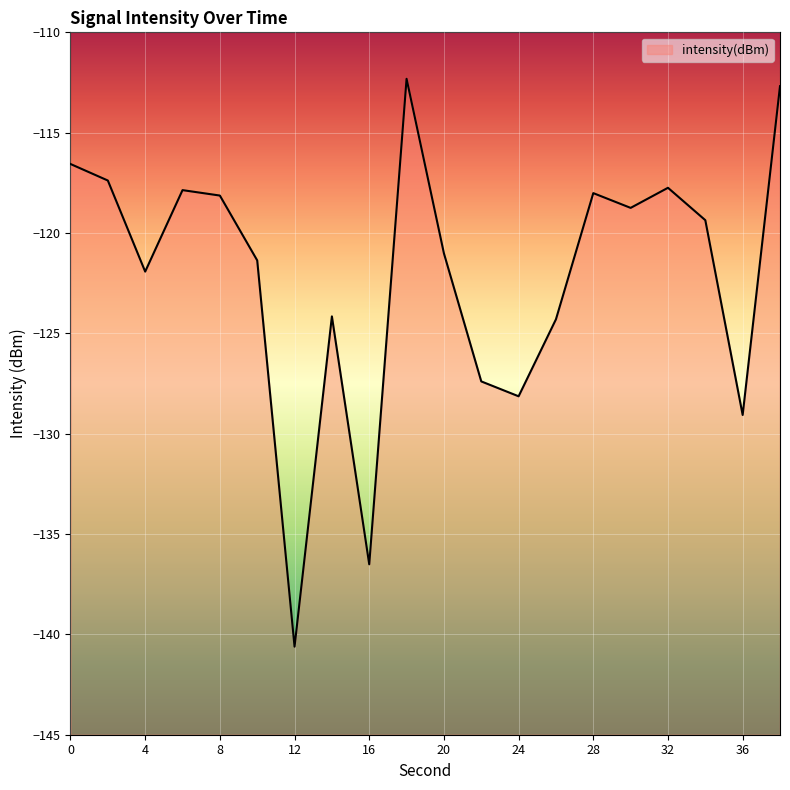

List the labels in order of value, largest first.

18, 38, 0, 2, 32, 6, 28, 8, 30, 34, 20, 10, 4, 14, 26, 22, 24, 36, 16, 12